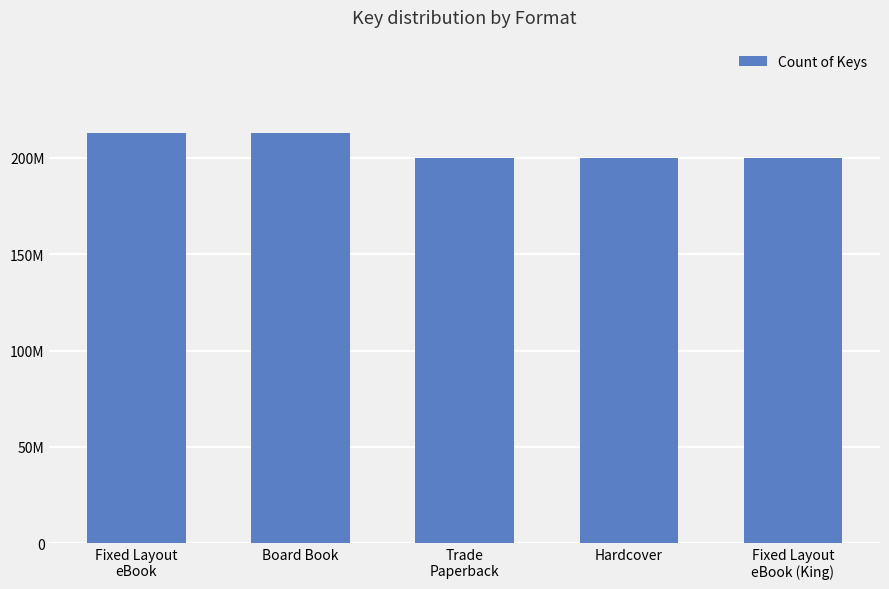

Approximately how many times larger is the value at Fixed Layout
eBook compared to Hardcover?

1.1